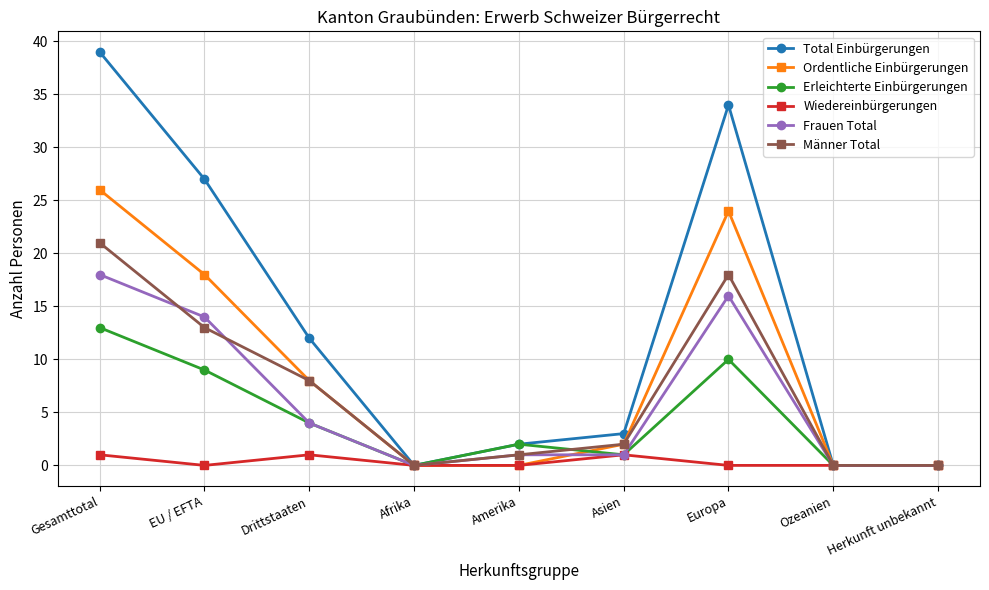

True or false: Erleichterte Einbürgerungen has a value of 1 at Asien.

True